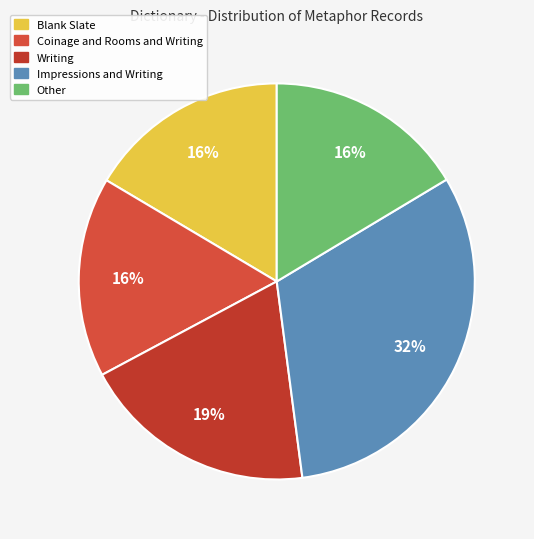

True or false: Writing accounts for 19% of the total.

True